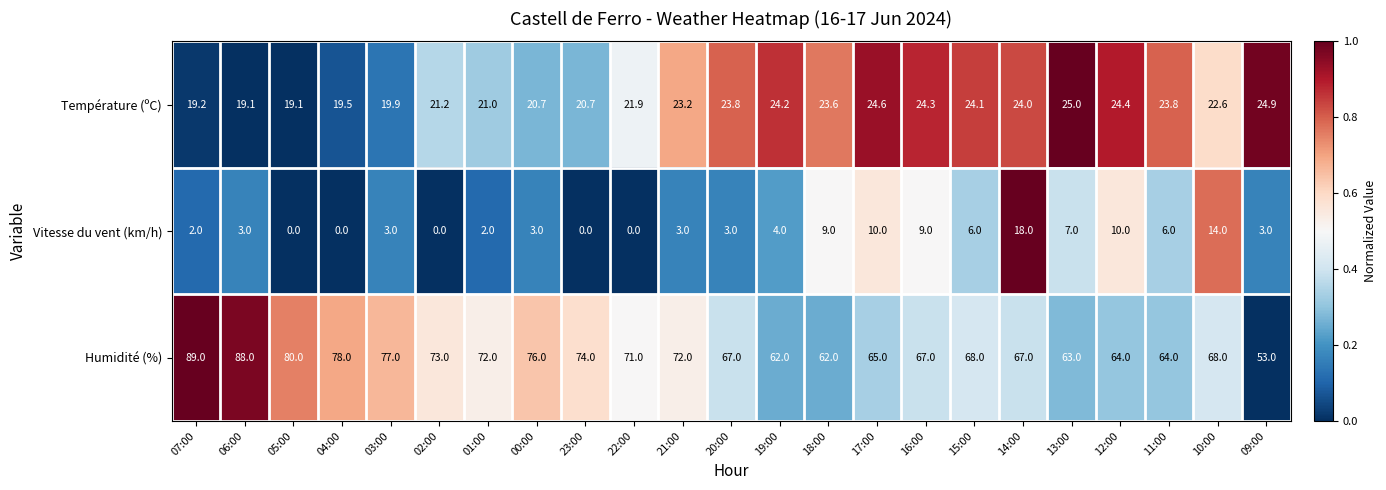

At 18:00, list the series in order from largest to smallest.

Humidité (%), Température (ºC), Vitesse du vent (km/h)